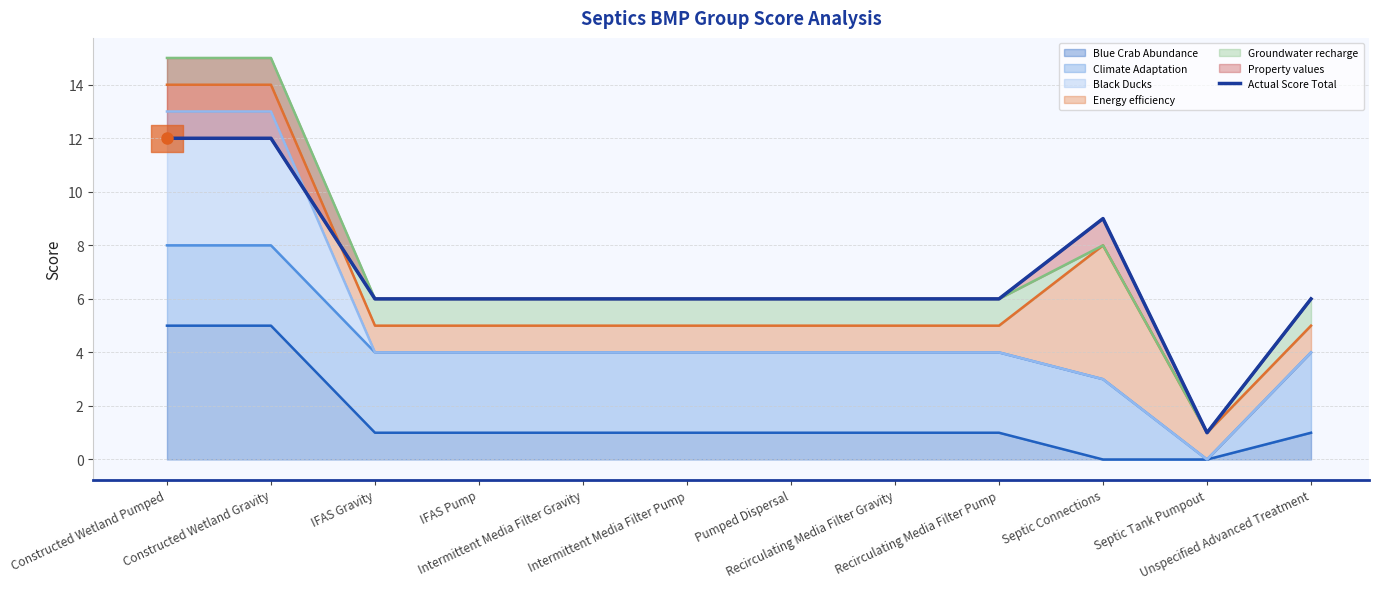

Reading right to left, transcribe all the data shown in this chart.

6	1	9	6	6	6	6	6	6	6	12	12